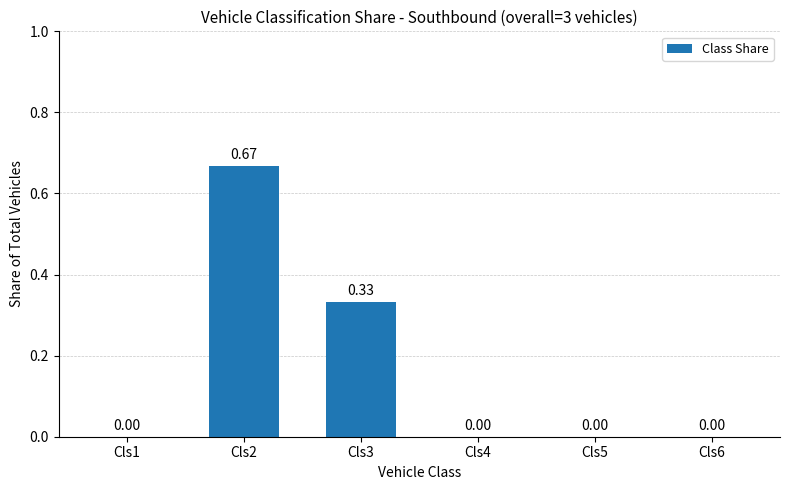

What is the sum of all values?

1.0